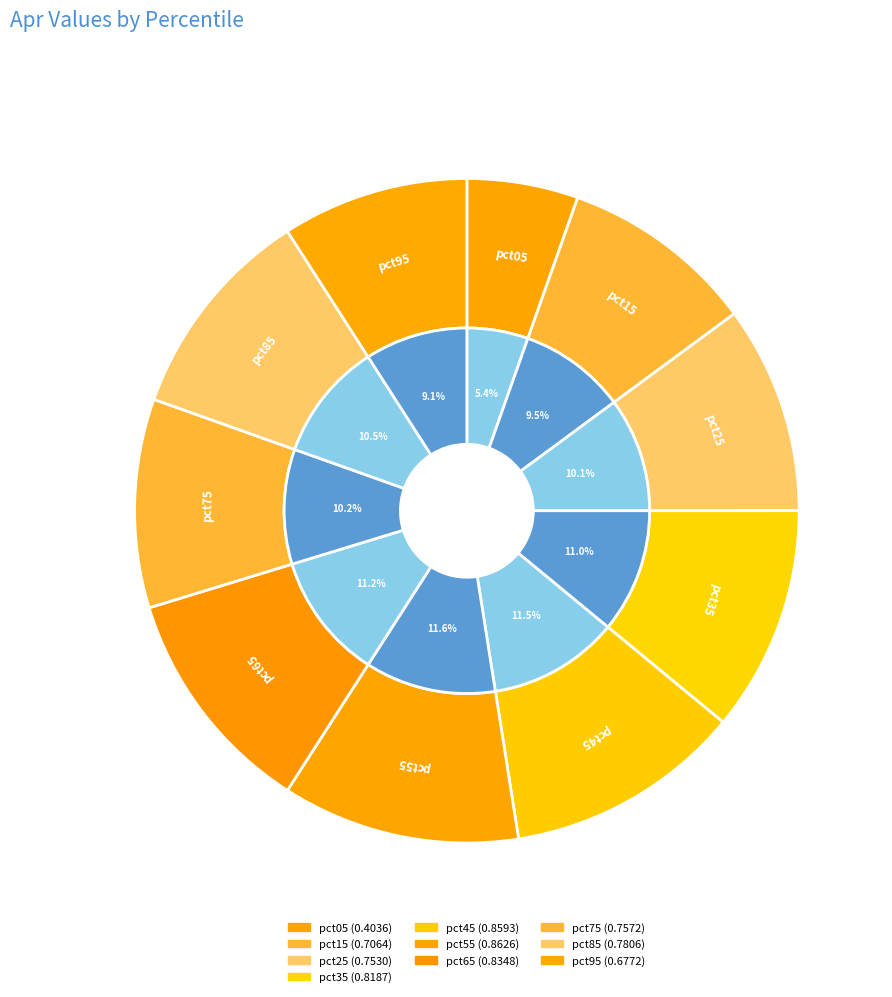

How many slices are in this pie chart?

10